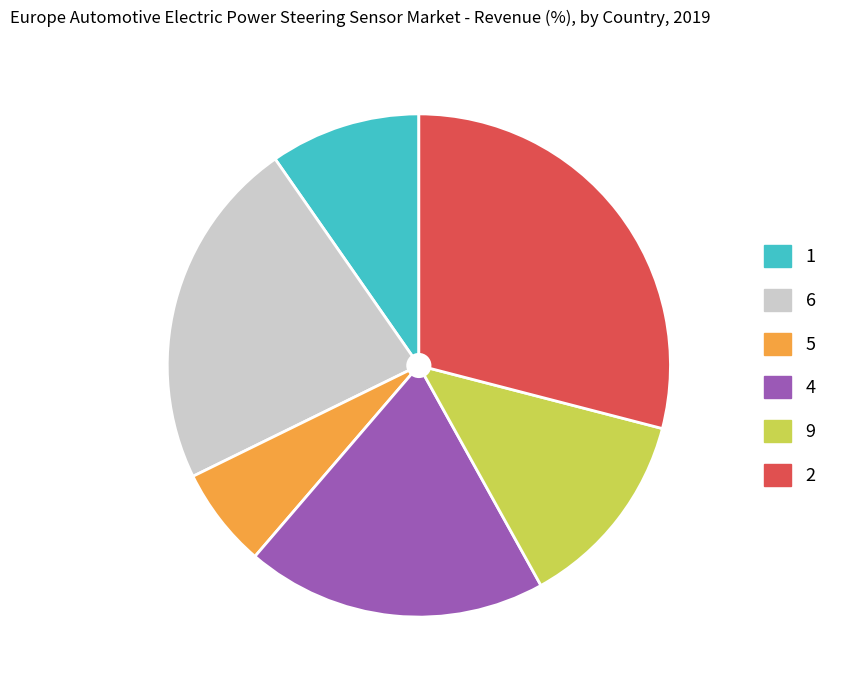

Is there any slice that represents more than half of the pie?

No